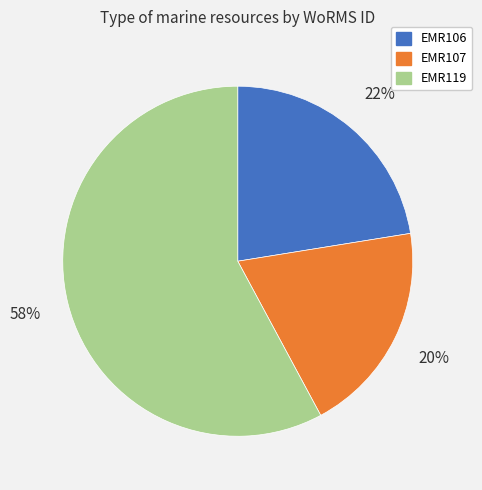

The EMR119 slice represents 58% of the pie. True or false?

True